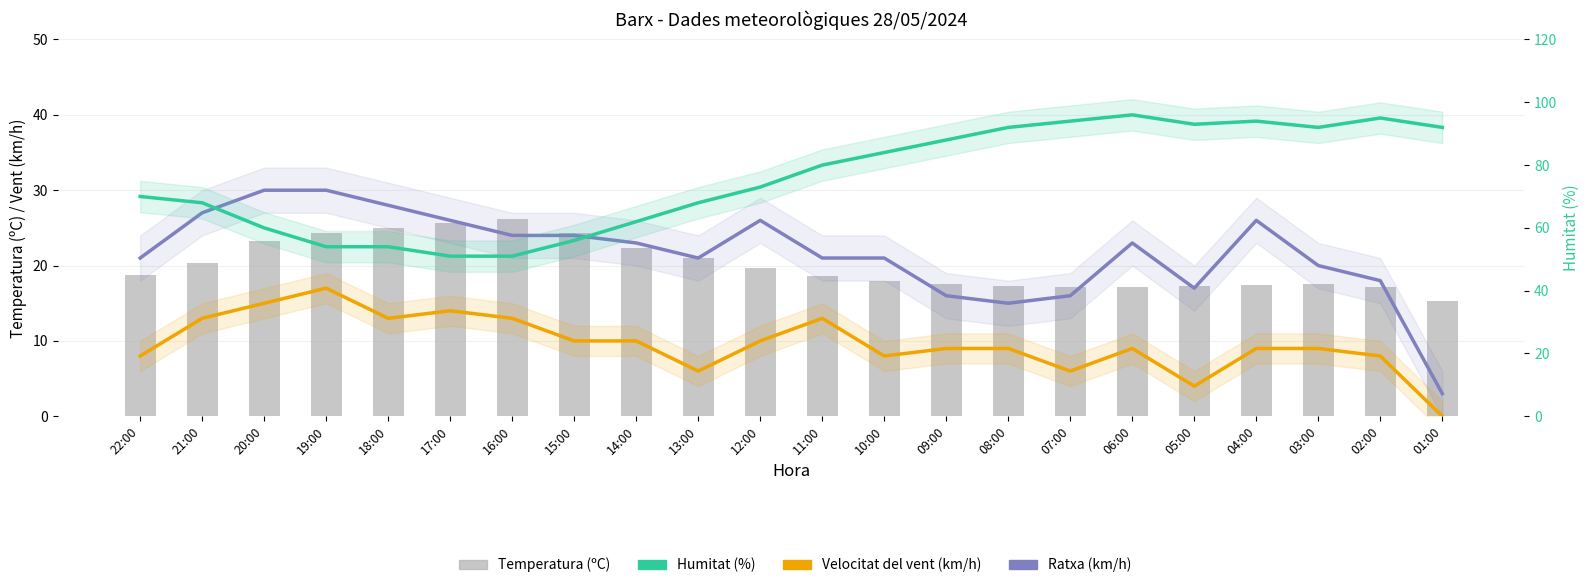

How many data points in Velocitat del vent (km/h) are above 9?

10